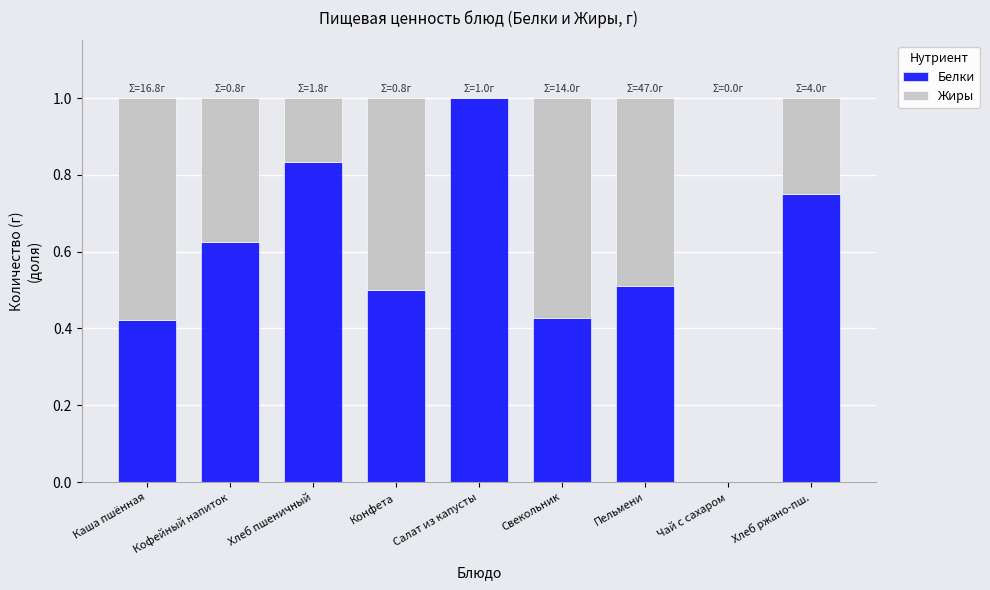

What is the sum of the Белки values at Свекольник and Каша пшённая?

0.9